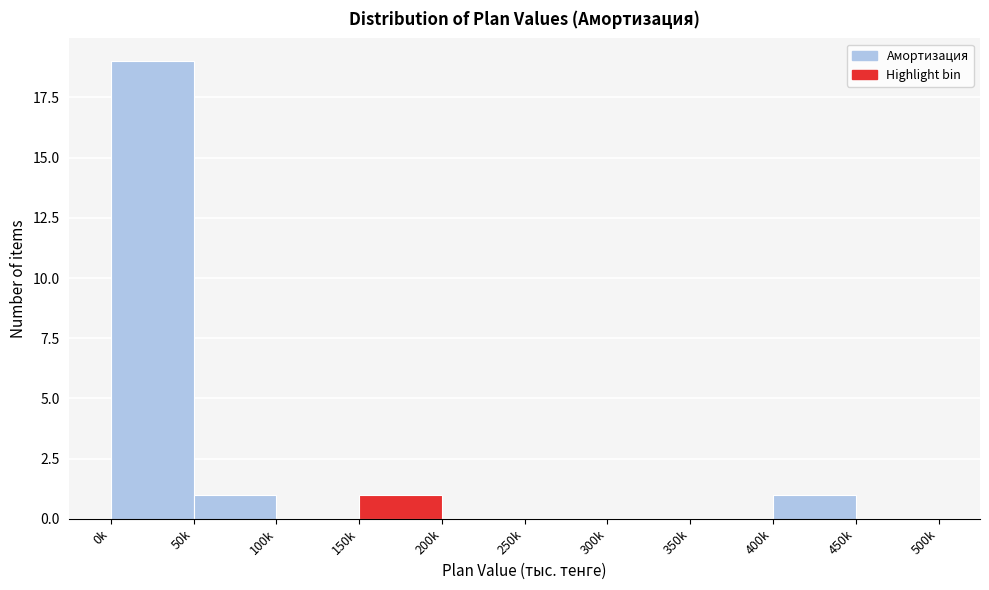

Reading left to right, transcribe all the data shown in this chart.

0k=19	50k=1	100k=0	150k=1	200k=0	250k=0	300k=0	350k=0	400k=1	450k=0